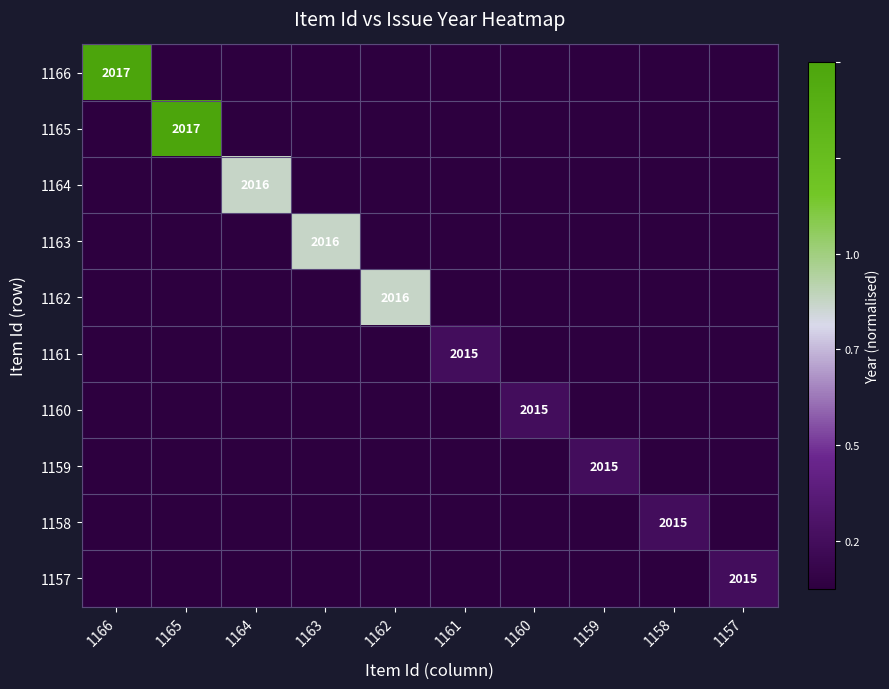

The 1161 series shows 2015.0 at 1161. True or false?

True